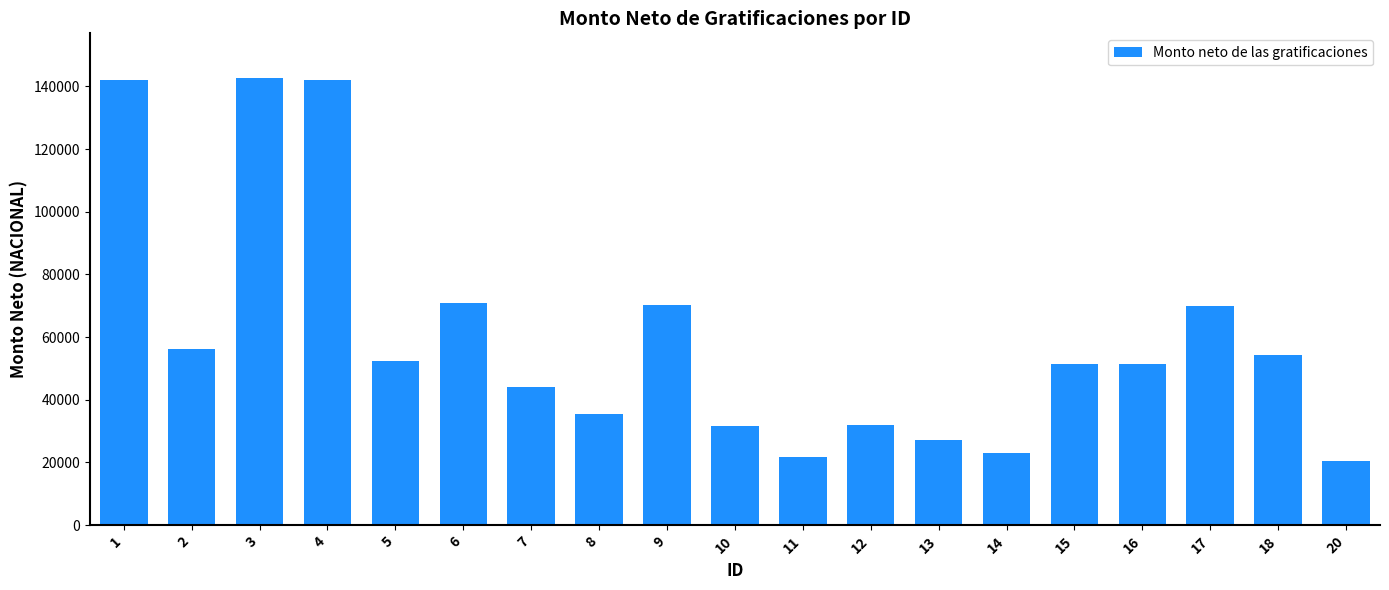

What is the greatest value displayed?

142675.7